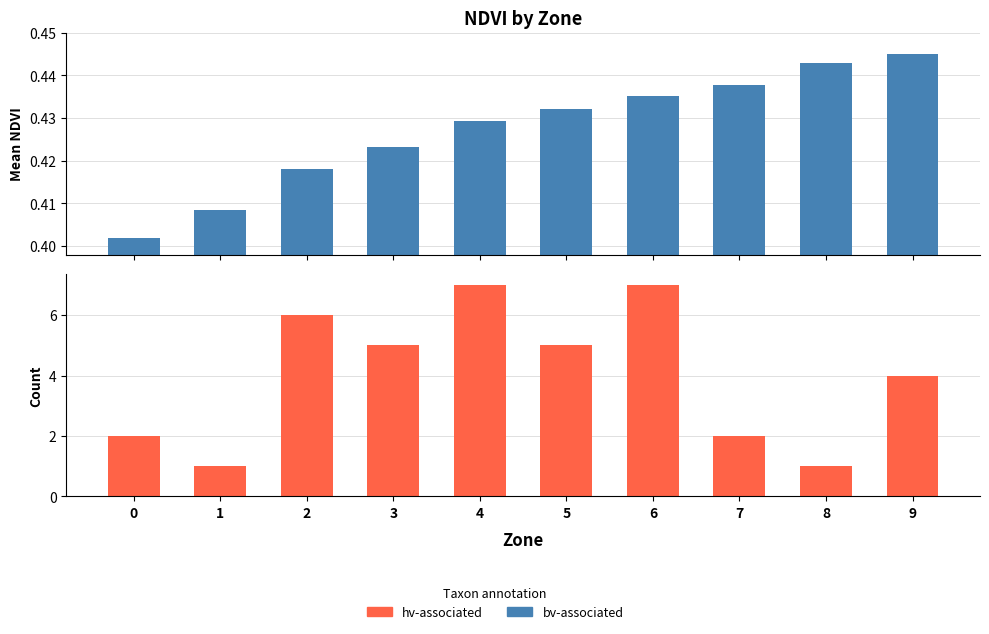

Is it true that bv-associated equals 0.7 at 4?

False